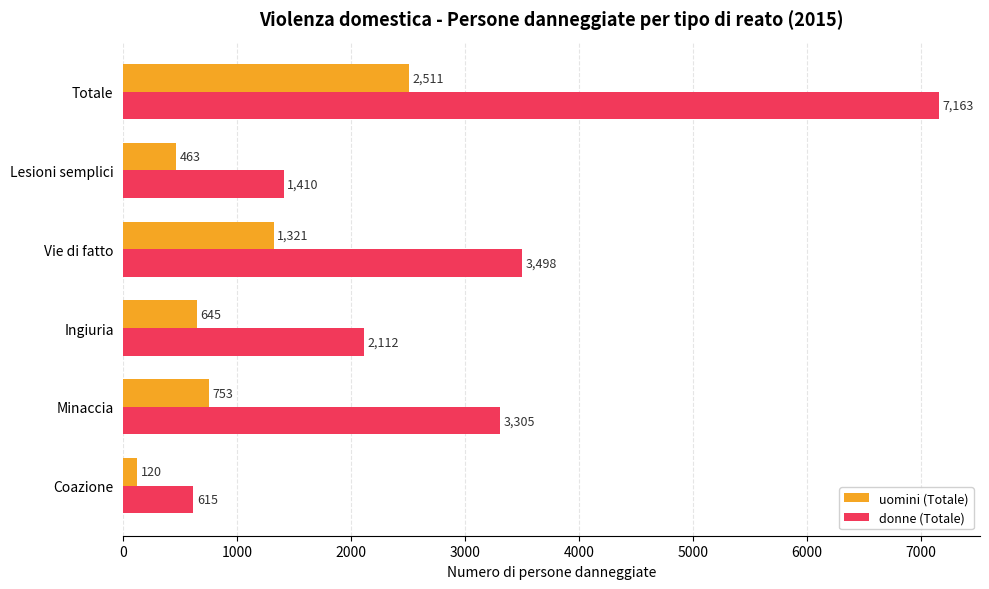

Which series has the largest total across all categories?

donne (Totale)